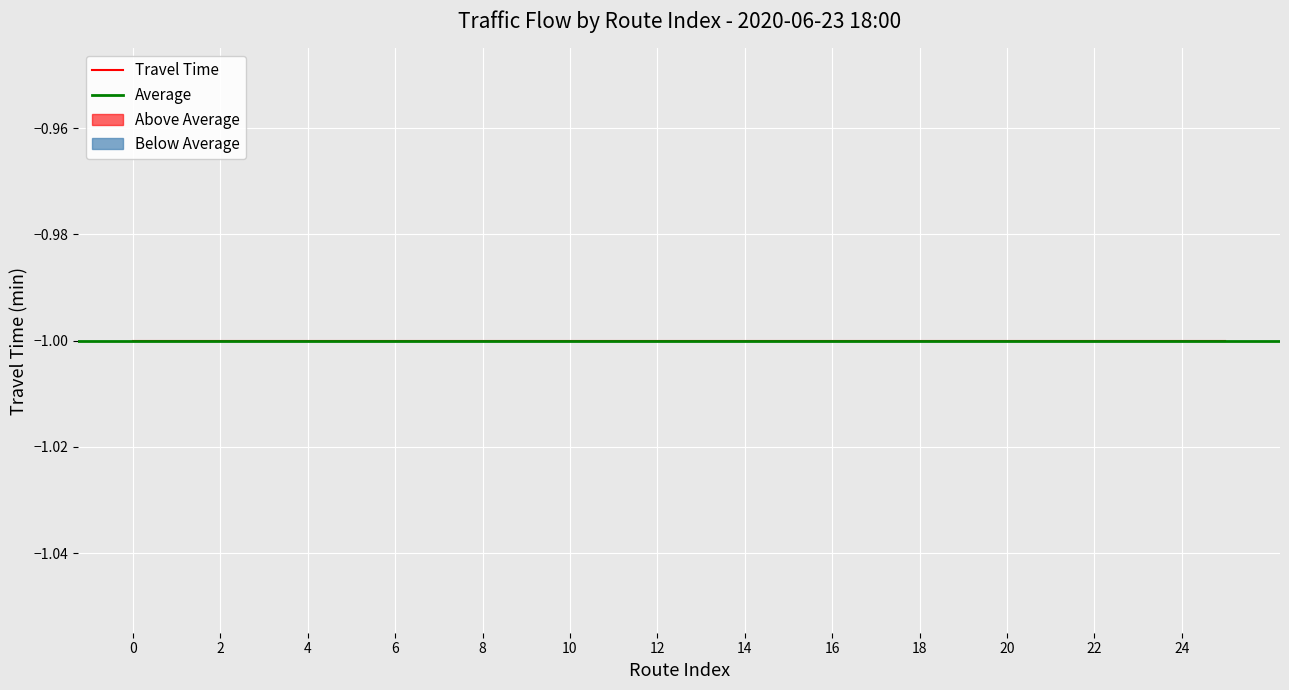

What is the approximate value of travel_time at 6?

-1